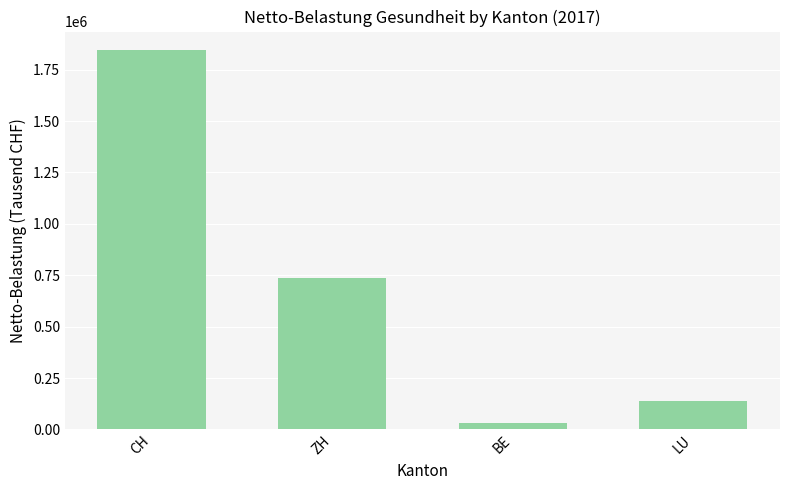

What is the maximum value shown in the chart?

1843413.7